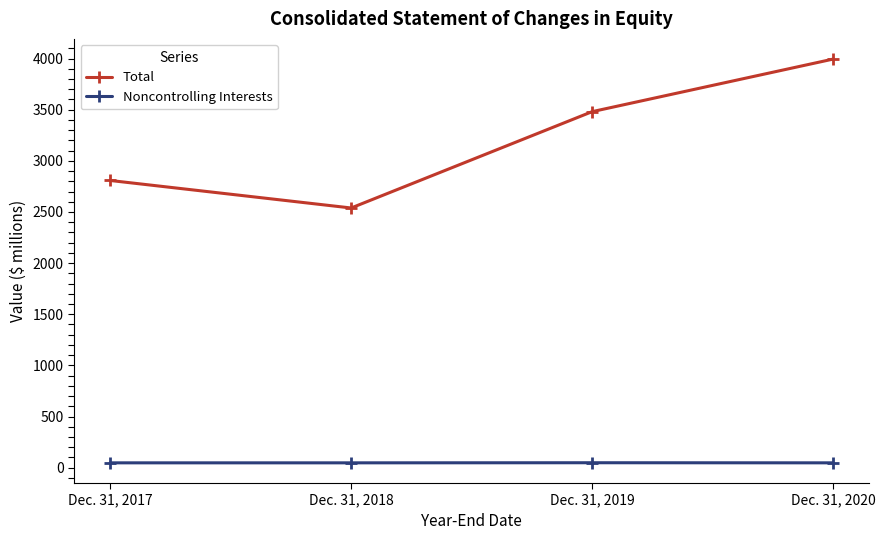

How many values in the Total series are below 3481?

2